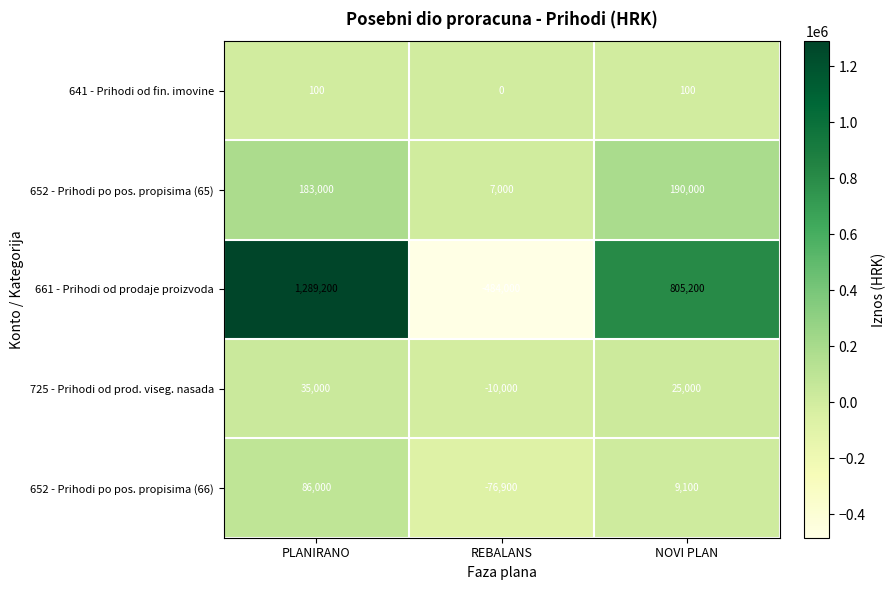

Rank the series by their maximum value, from lowest to highest.

641 - Prihodi od fin. imovine, 725 - Prihodi od prod. viseg. nasada, 652 - Prihodi po pos. propisima (66), 652 - Prihodi po pos. propisima (65), 661 - Prihodi od prodaje proizvoda